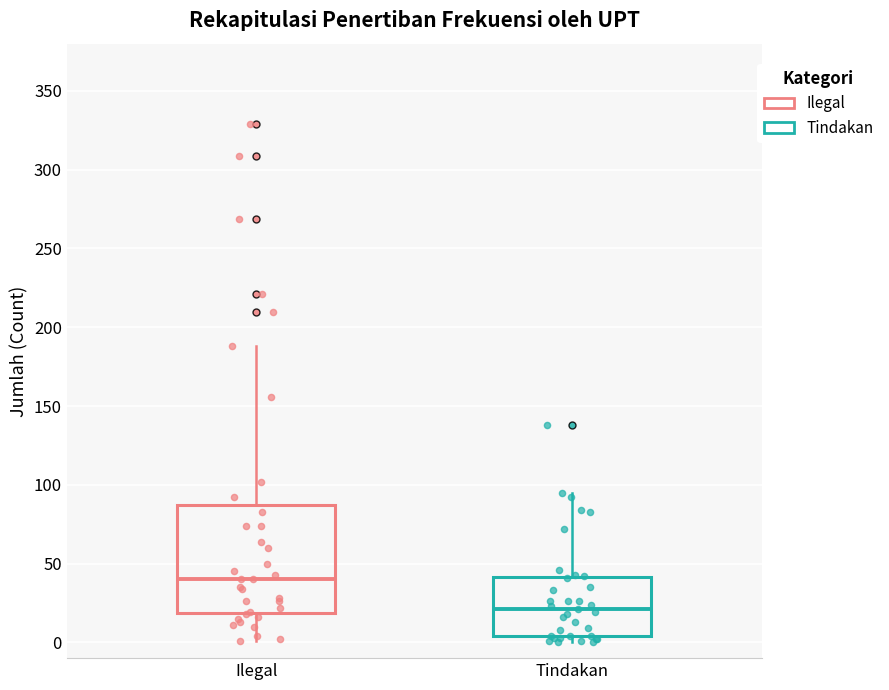

Which box is the tallest, from its lower edge to its upper edge?

Ilegal